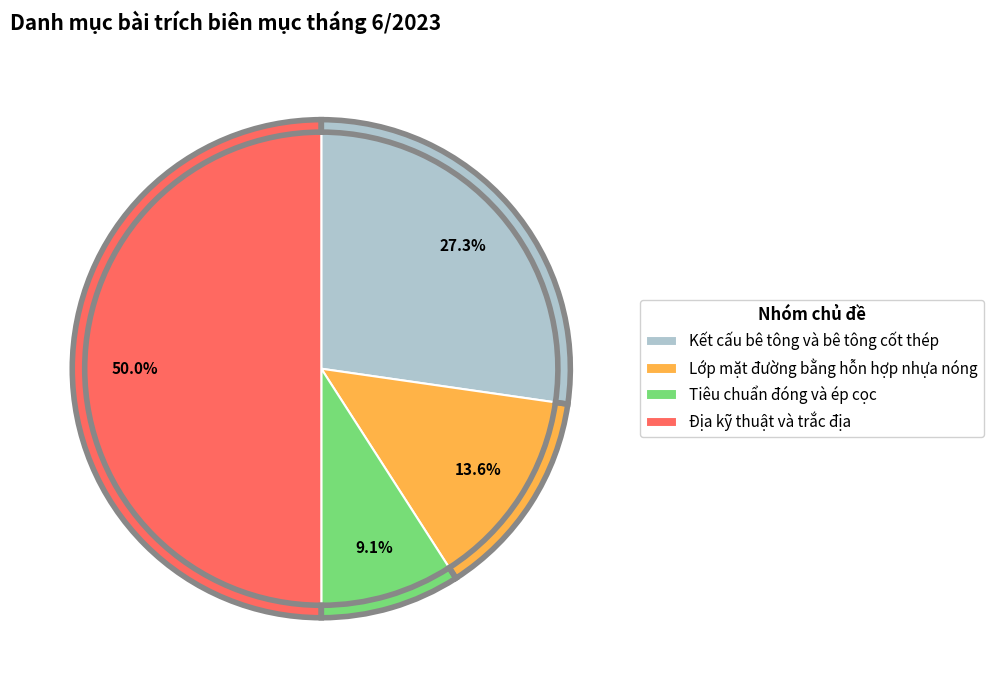

Which has a higher value, Lớp mặt đường bằng hỗn hợp nhựa nóng or Kết cấu bê tông và bê tông cốt thép?

Kết cấu bê tông và bê tông cốt thép